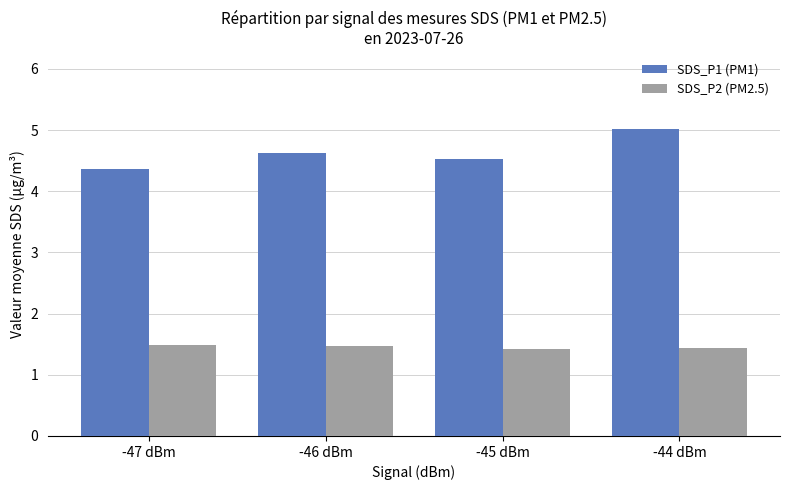

Reading left to right, extract all data points from this chart.

SDS_P1 (PM1): -47 dBm=4.4	-46 dBm=4.6	-45 dBm=4.5	-44 dBm=5.0
SDS_P2 (PM2.5): -47 dBm=1.5	-46 dBm=1.5	-45 dBm=1.4	-44 dBm=1.4